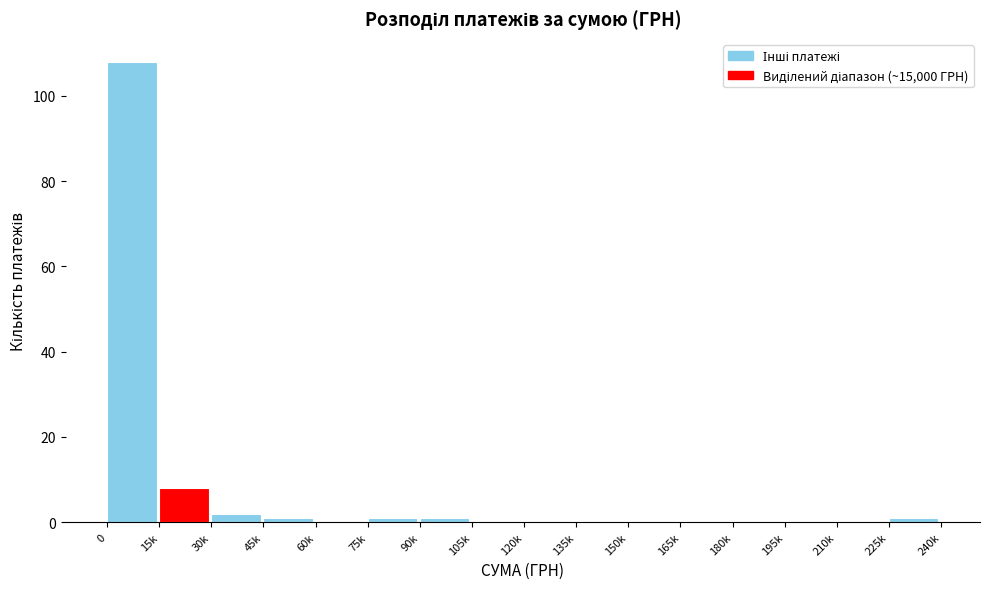

Reading left to right, list all the values displayed in this chart.

0=108	15k=8	30k=2	45k=1	60k=0	75k=1	90k=1	105k=0	120k=0	135k=0	150k=0	165k=0	180k=0	195k=0	210k=0	225k=1